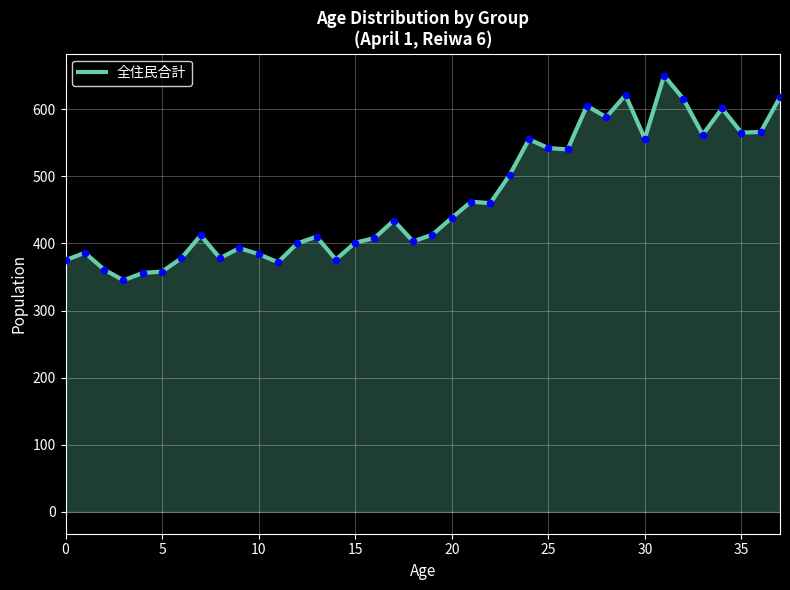

What is the difference between the maximum and minimum values?

305